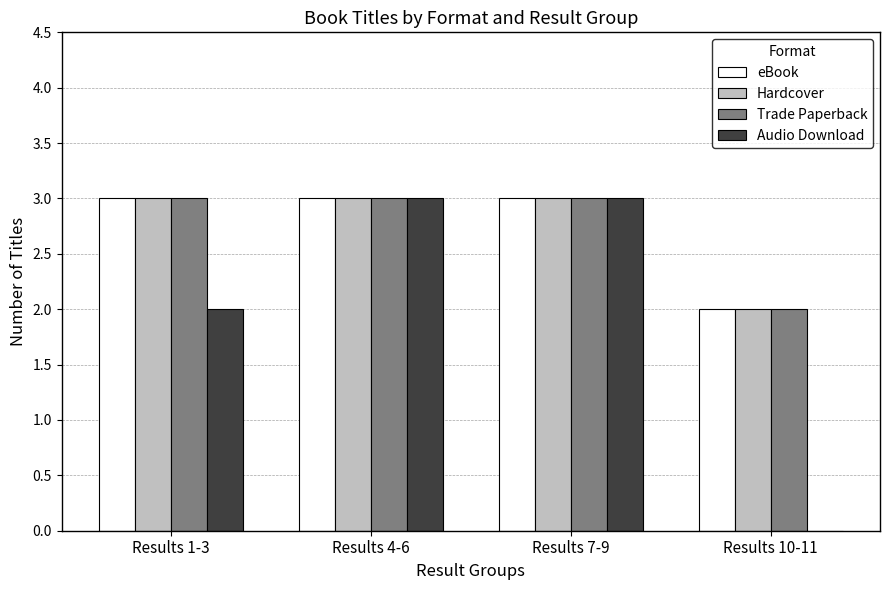

The Trade Paperback series shows 2 at Results 10-11. True or false?

True